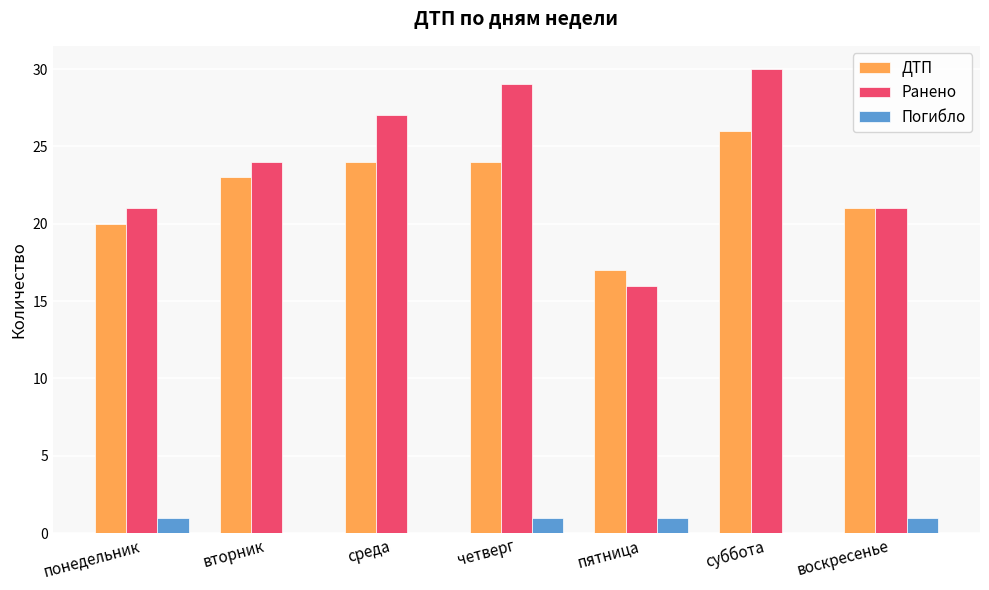

At which label is ДТП closest to 21?

воскресенье